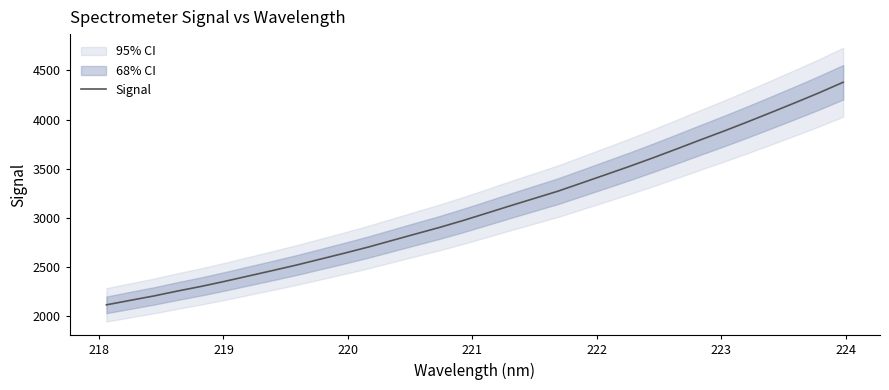

What is the value of the 5th point from the left?

2306.3